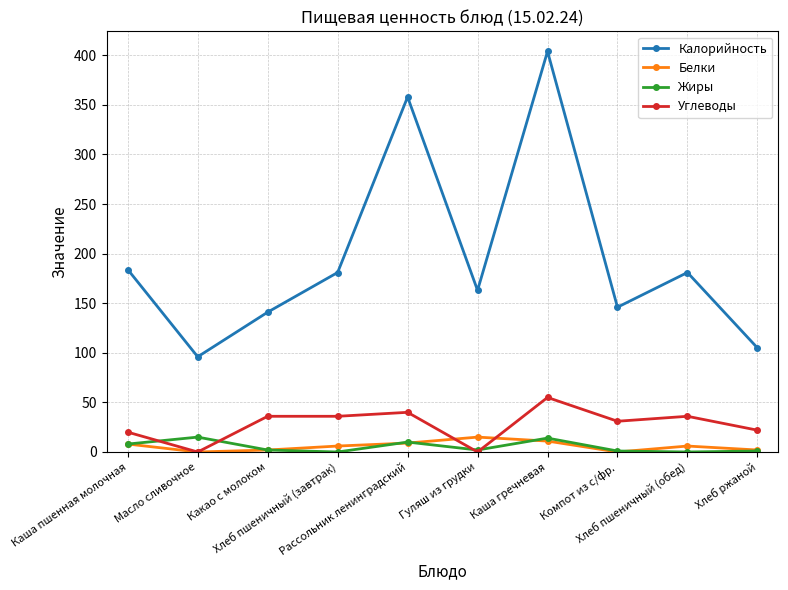

In Калорийность, how many points are lower than both neighbors (excluding endpoints)?

3